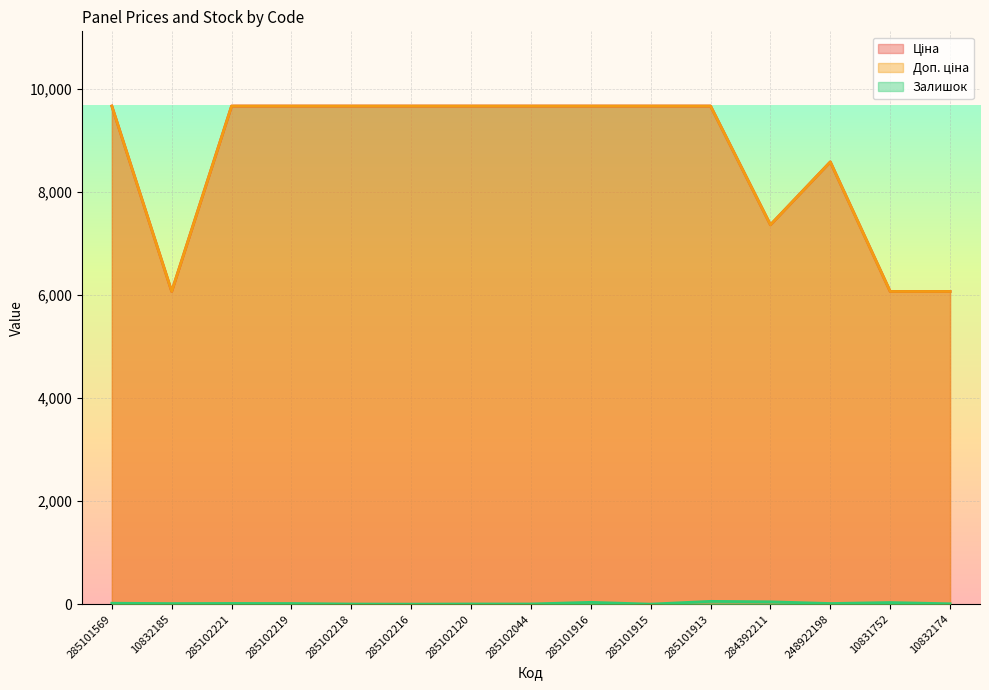

Which has a higher value, 285101916 or 10831752?

285101916